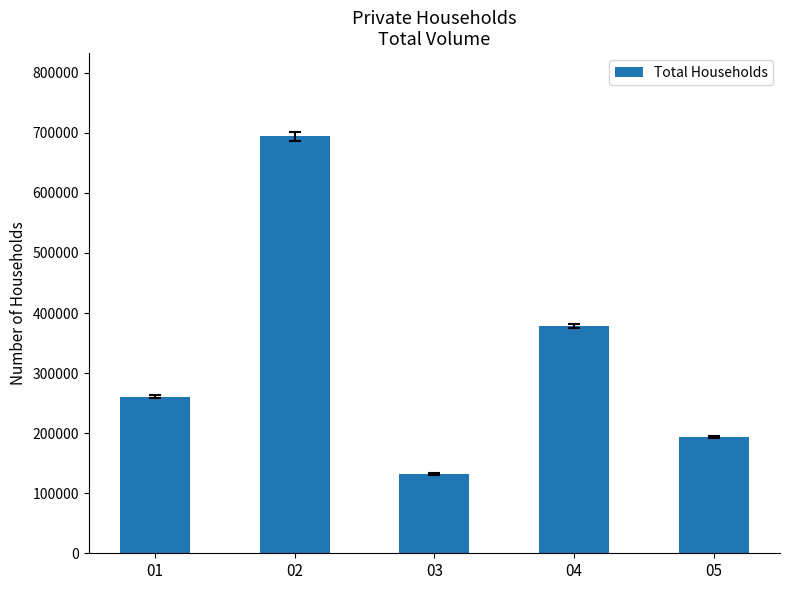

Rank the categories by value from highest to lowest.

02, 04, 01, 05, 03